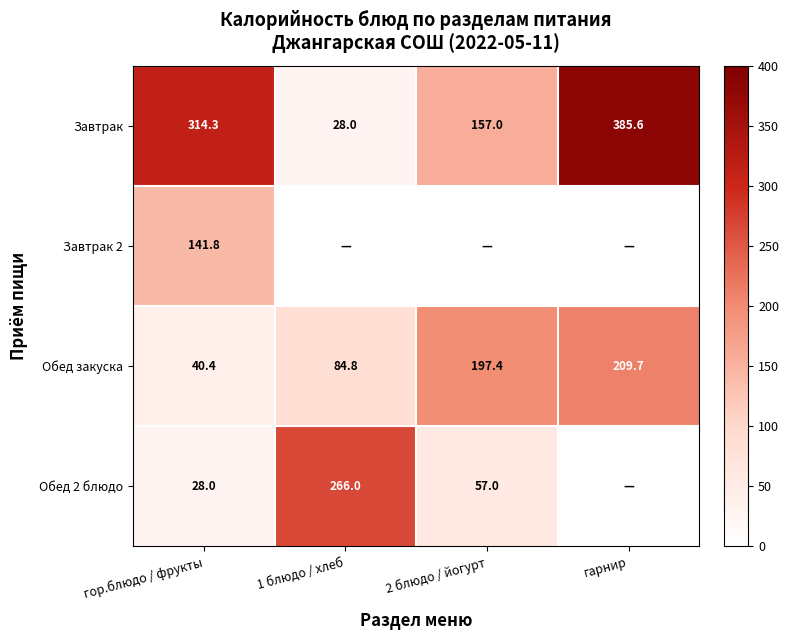

At which label is Обед закуска closest to 125?

1 блюдо / хлеб